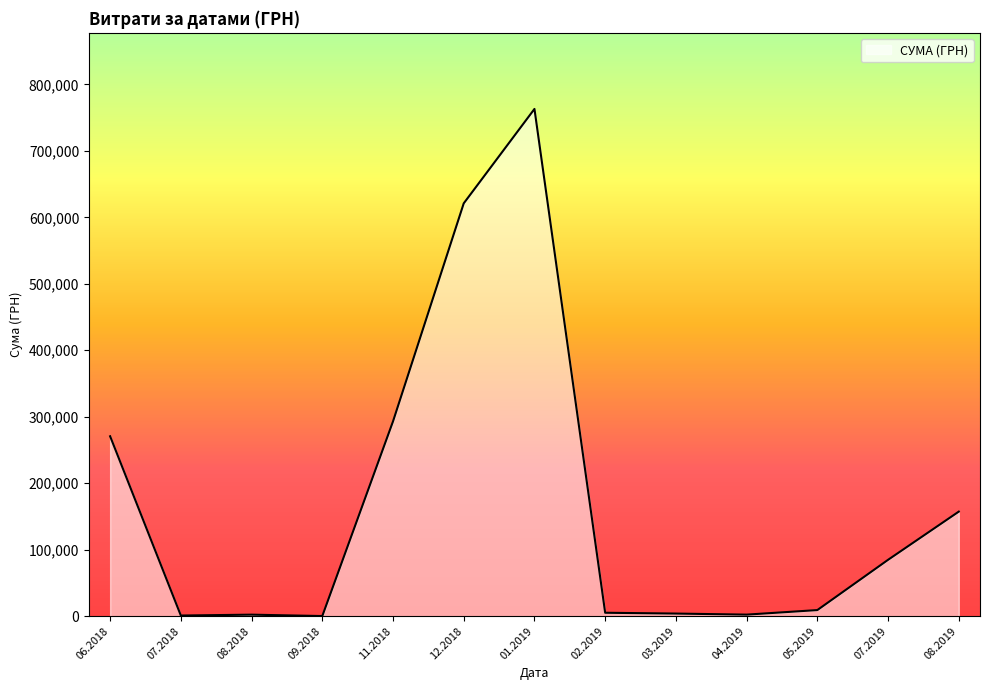

Is it true that the value at 12.2018 is 620994.8?

True